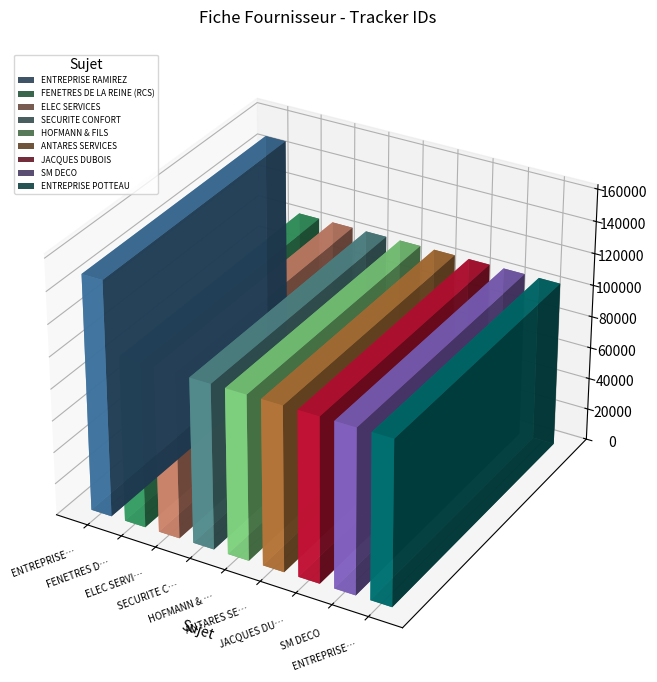

Reading left to right, extract all data points from this chart.

147915	103901	103900	103898	103897	103896	103894	103893	103892